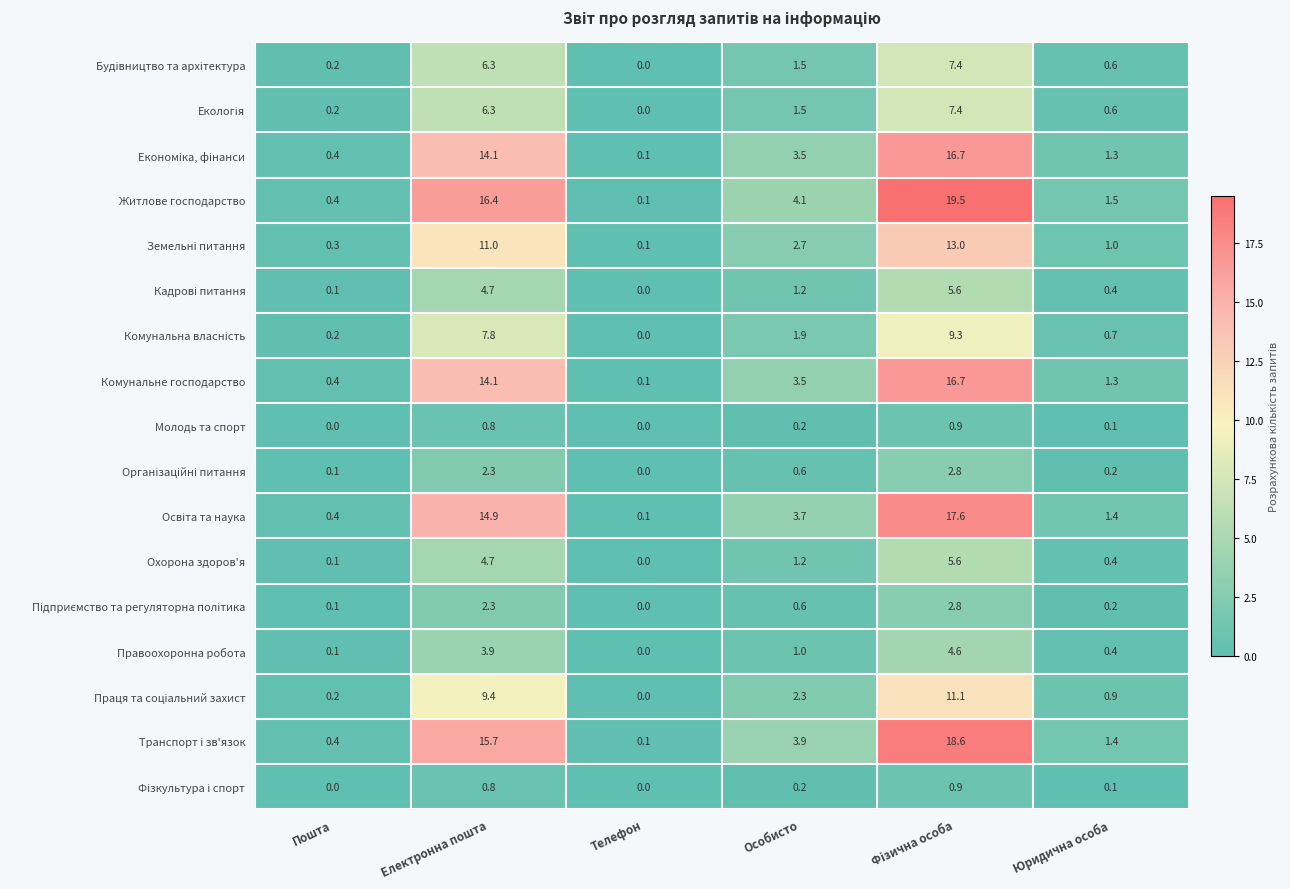

At which label does Комунальне господарство first exceed 3?

Електронна пошта